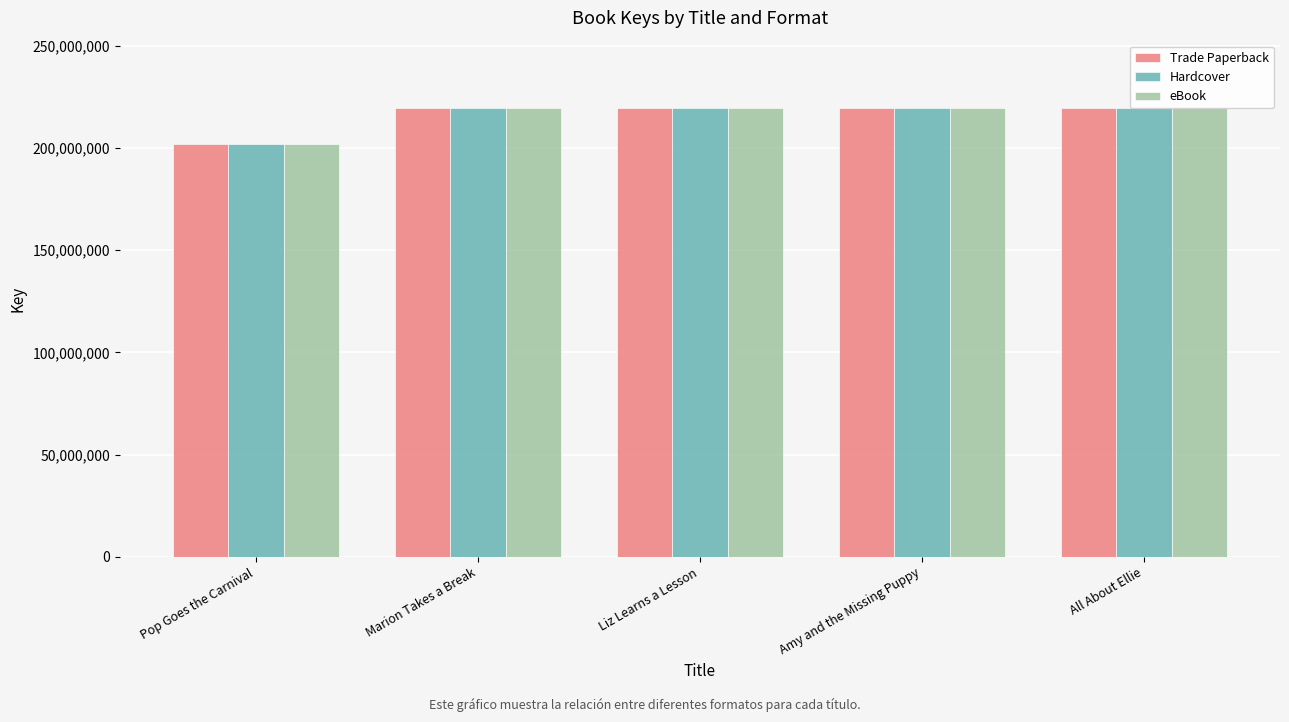

Are the bars grouped side by side (vs. stacked)?

Yes